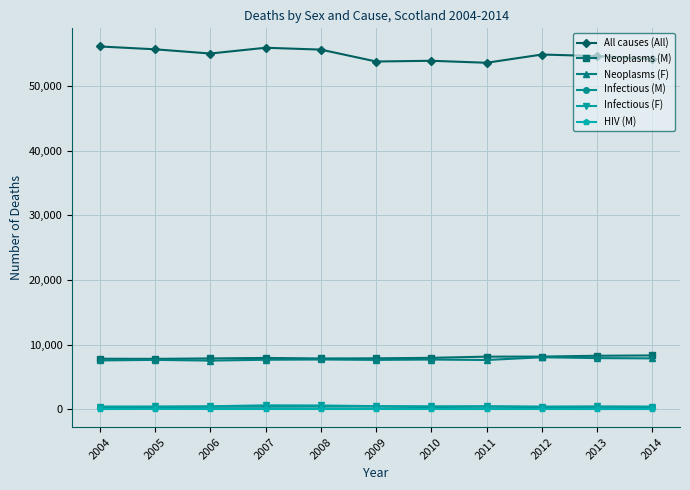

What is the sum of the All causes (All) values at 2008 and 2011?

109361